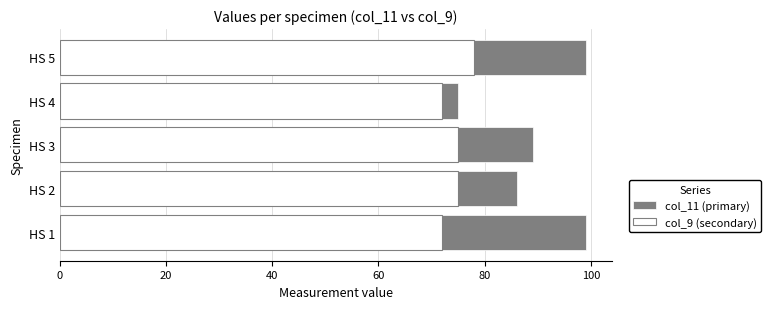

What is the highest value of the col_11 (primary) series?

99